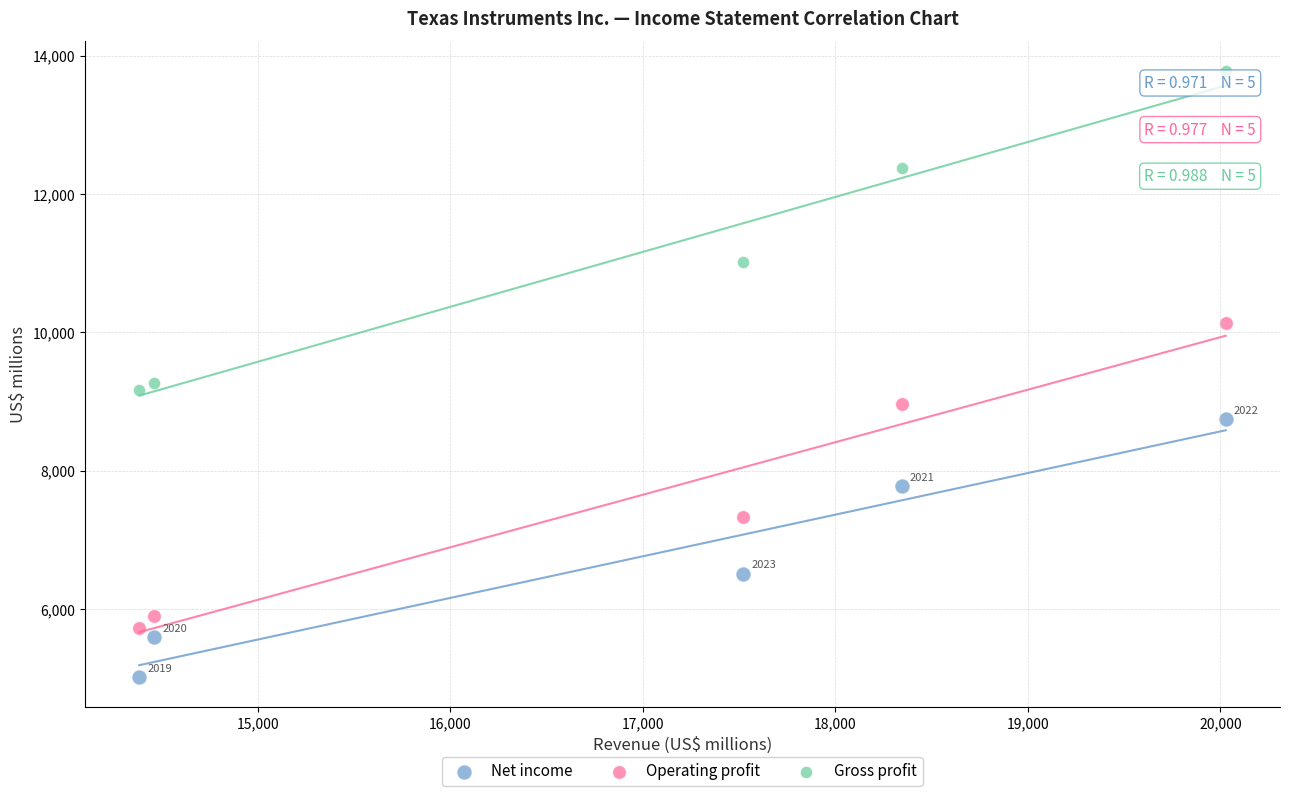

Across all data points, what is the range of Y values (max minus min)?

8754